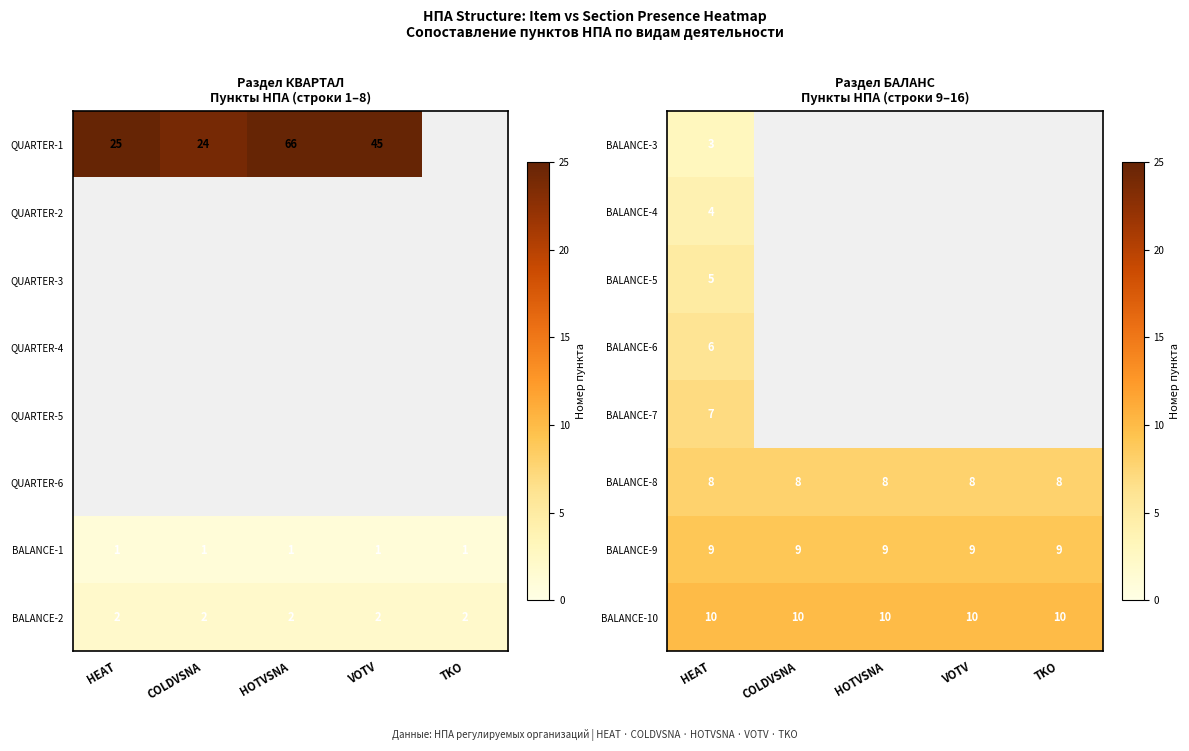

Is it true that BALANCE-8 equals 11.2 at HOTVSNA?

False